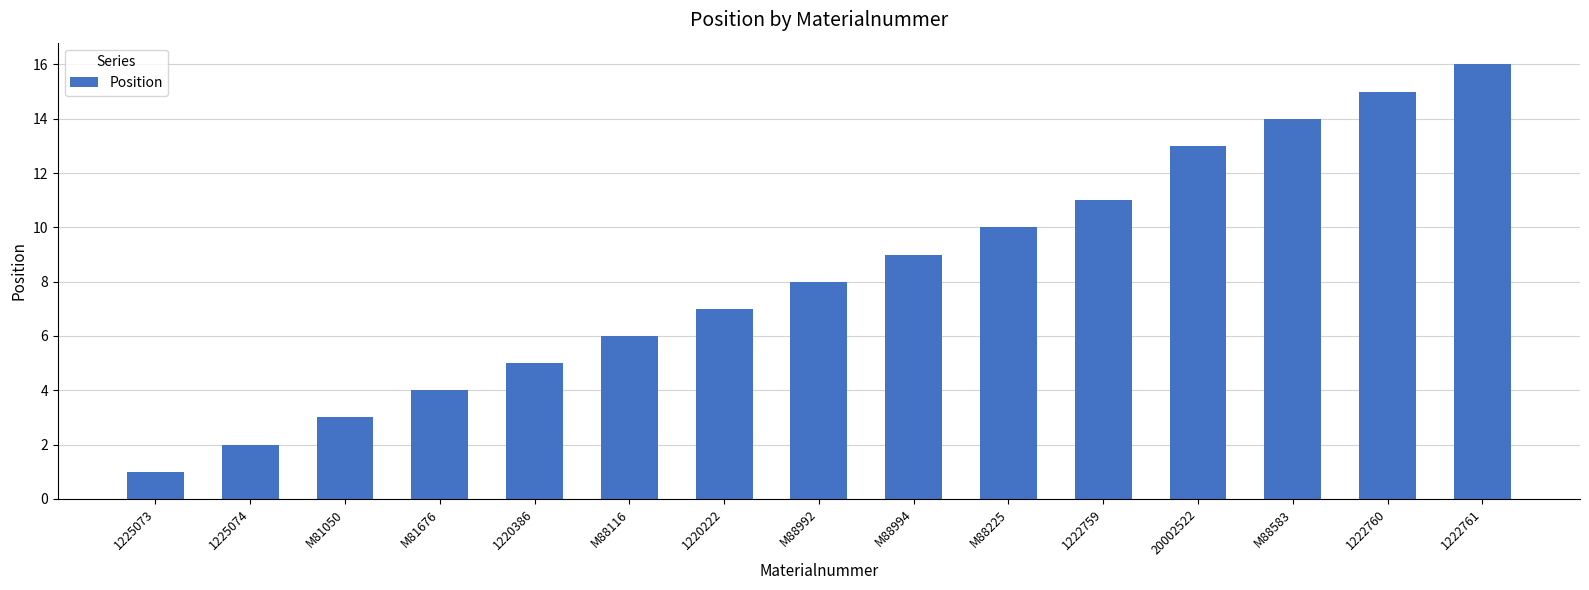

Which category has the lowest value across all series?

1225073